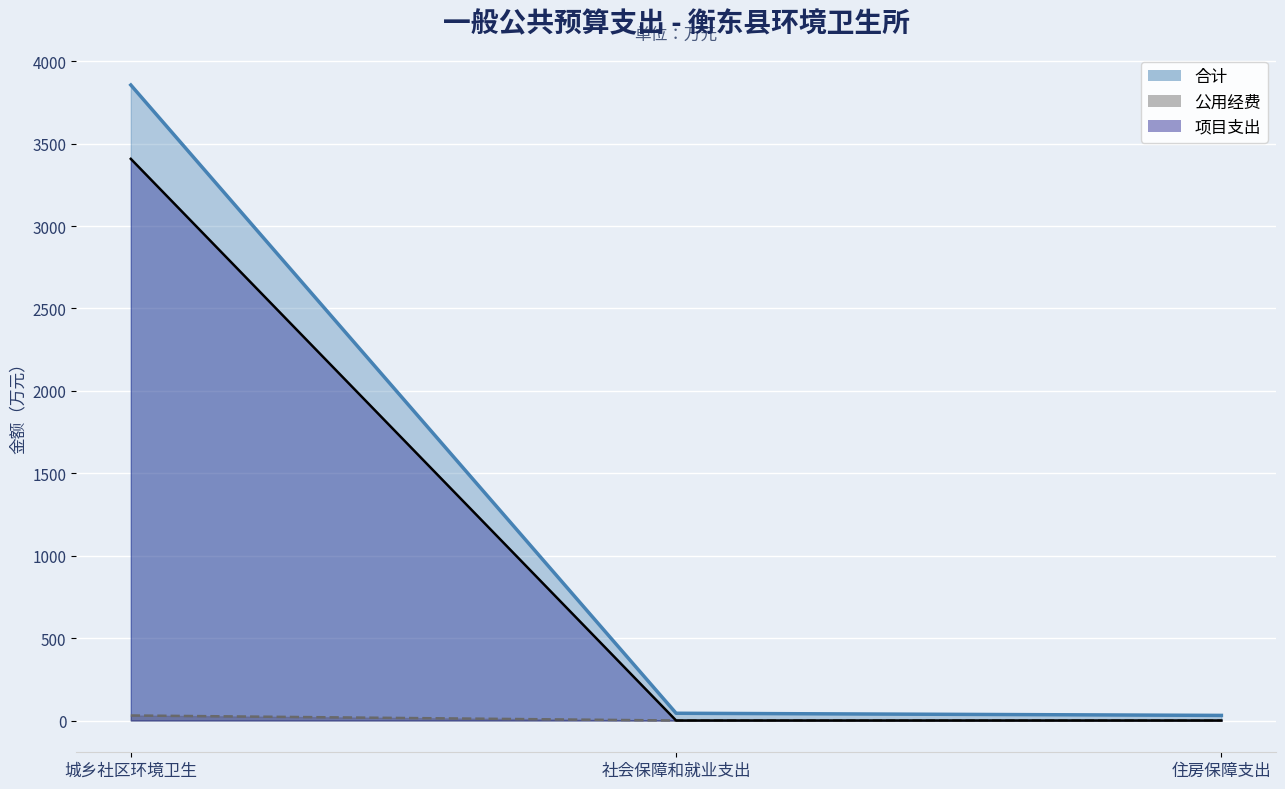

True or false: 合计 has a value of 62.2 at 社会保障和就业支出.

False